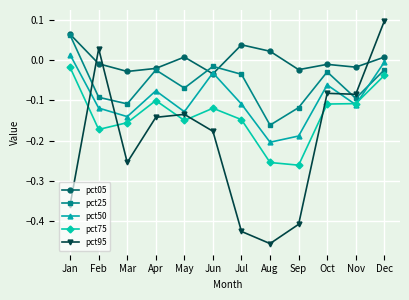

The pct95 series shows -0.0 at Nov. True or false?

False